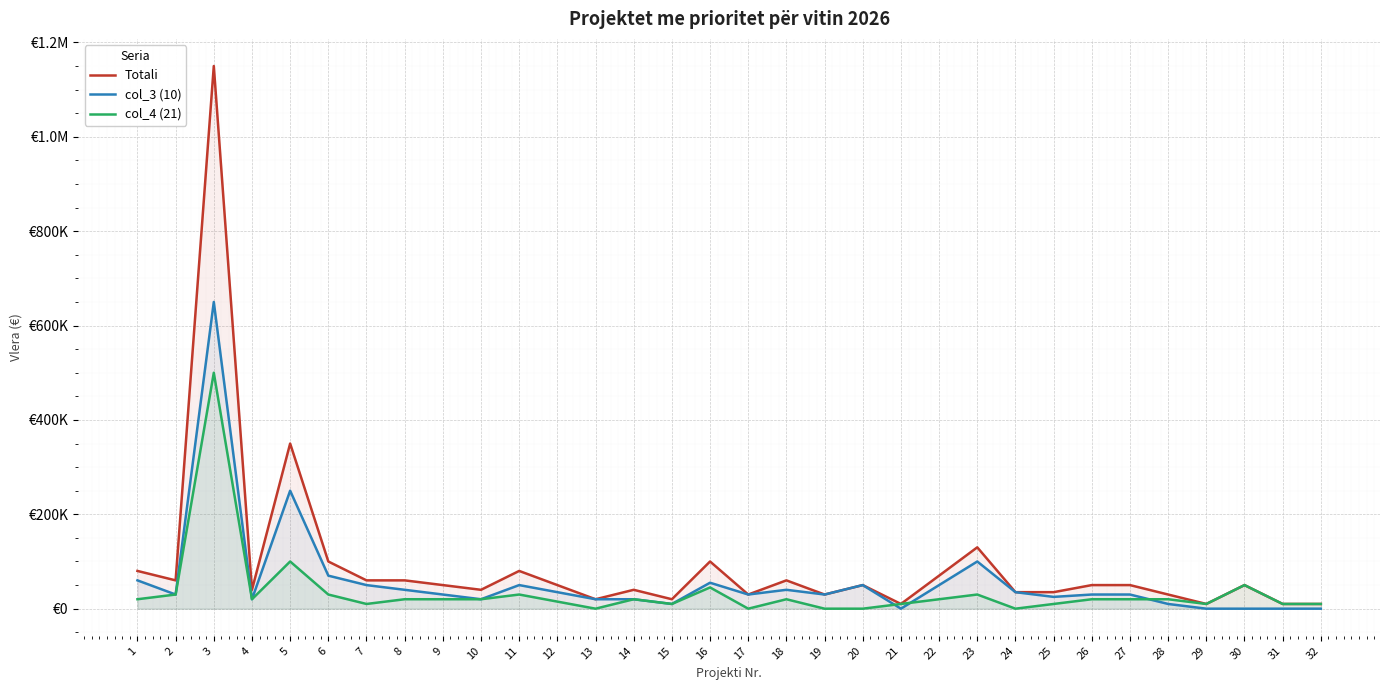

Where is the first local minimum for Totali?

2